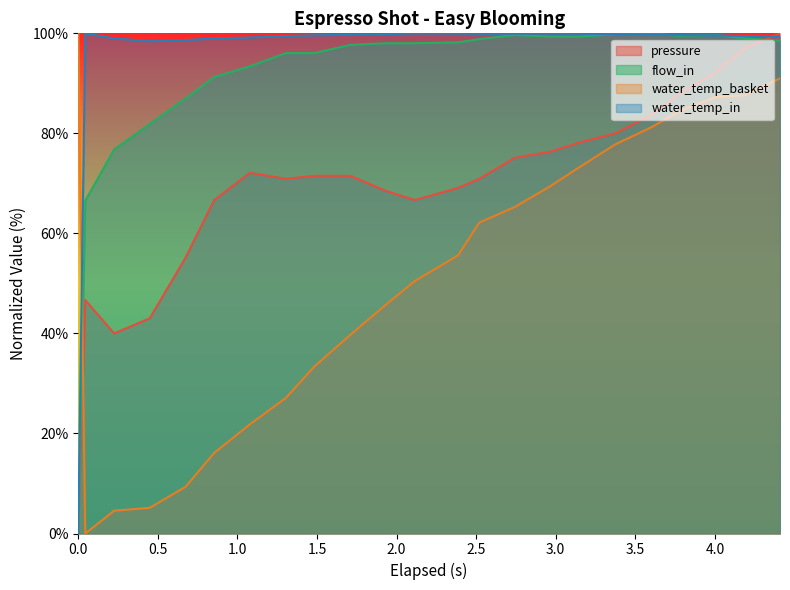

What is the maximum value shown in the chart?

100.0